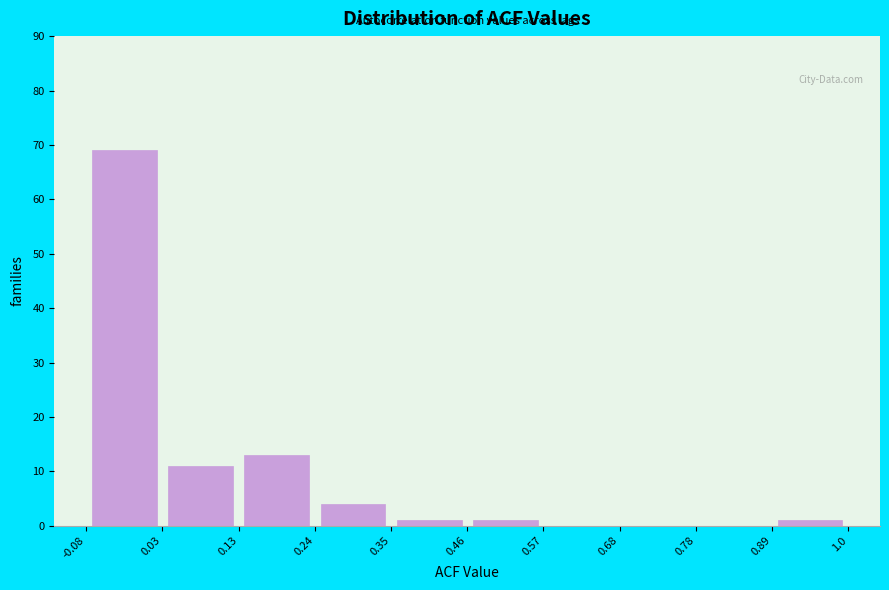

Reading left to right, transcribe this chart: for each bar, give the range it covers on the x-axis and its height. The values are not printed on the chart, so give them approximately, as read against the axis.

-0.08 to 0.03: 69
0.03 to 0.13: 11
0.13 to 0.24: 13
0.24 to 0.35: 4
0.35 to 0.46: 1
0.46 to 0.57: 1
0.57 to 0.68: 0
0.68 to 0.78: 0
0.78 to 0.89: 0
0.89 to 1.0: 1